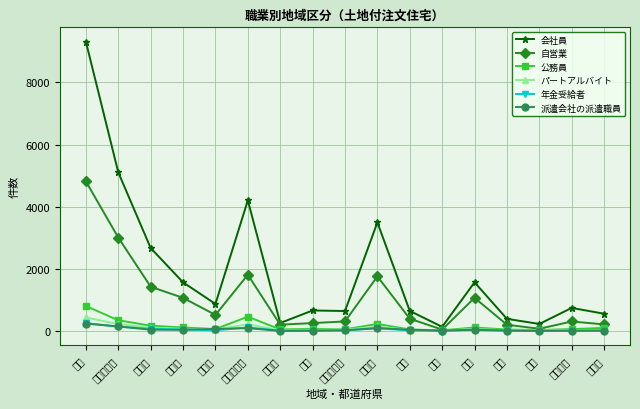

At which category does 年金受給者 reach its first local peak?

その他地域